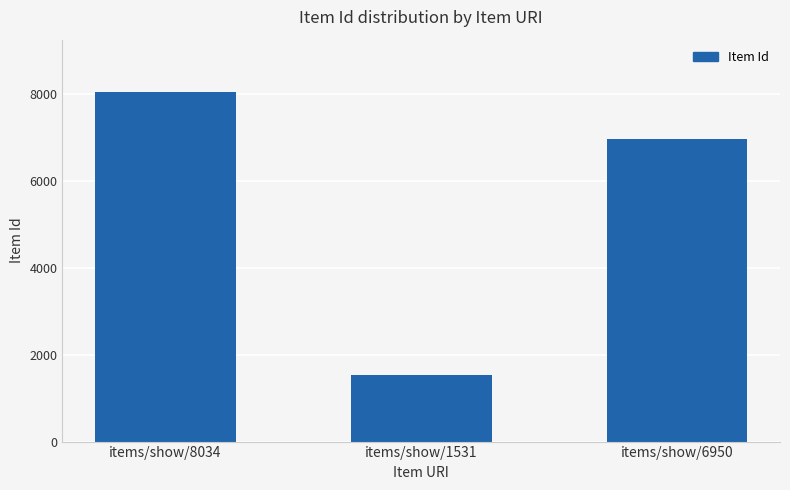

Is it true that the value at items/show/1531 is 1531?

True